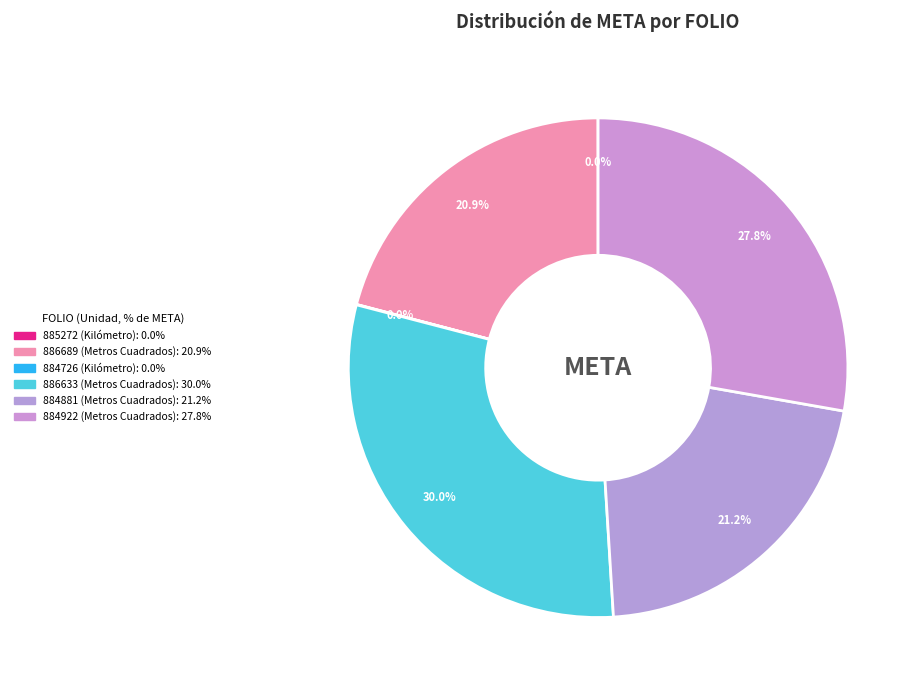

Which slice is the largest?

YUC210101886633